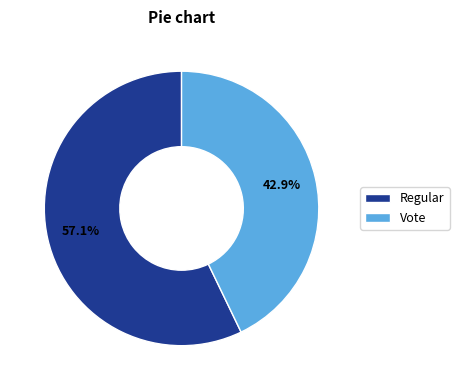

Between Regular and Vote, which is larger?

Regular